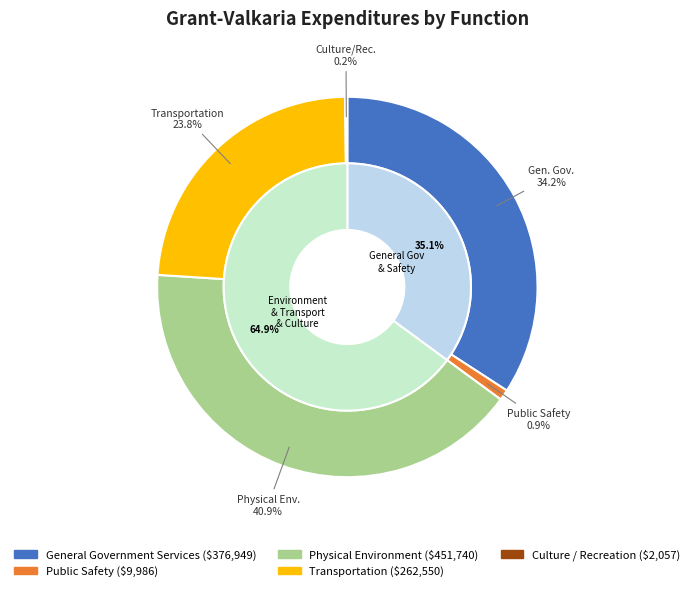

Does Physical Environment account for over 50% of the chart?

No